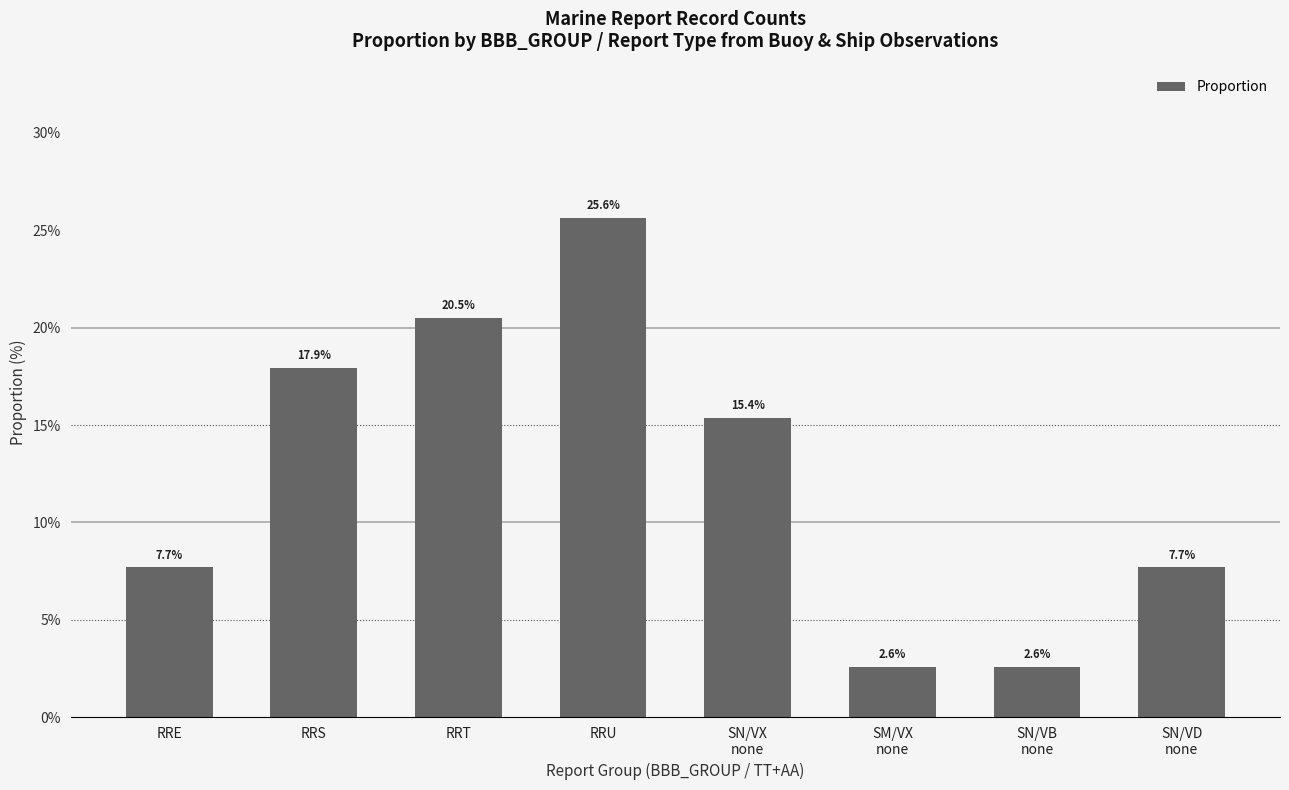

How many data points are above 15?

4